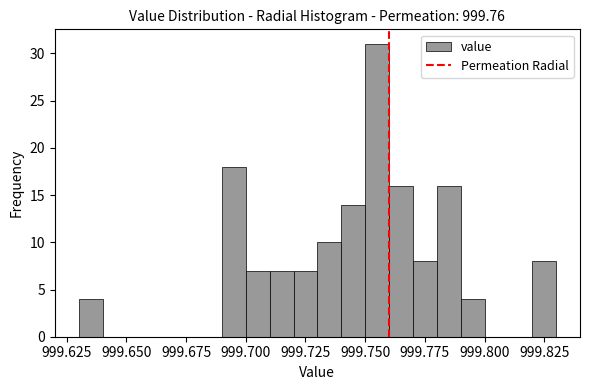

Read against the x-axis, roughly where is the centre of the tallest bar?

999.755